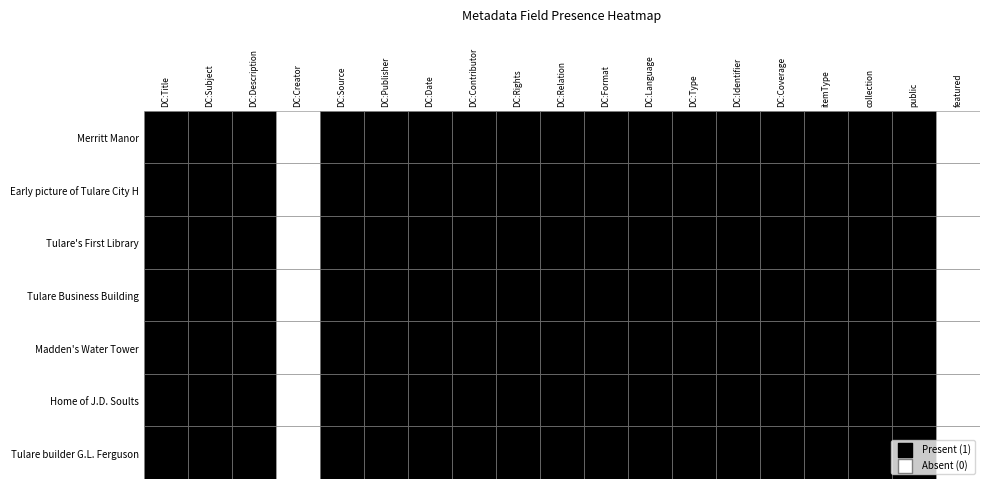

Which series has the largest total across all categories?

Merritt Manor